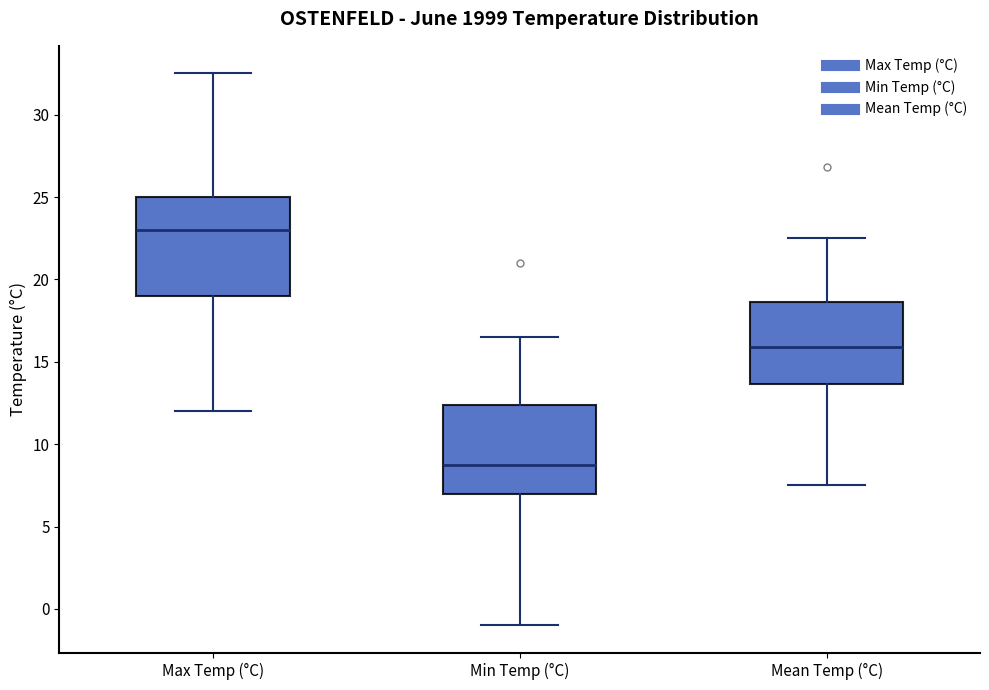

Reading left to right, read every box against the y-axis: the position of its median line, the range the box covers, and the ends of its whiskers. The values are not printed on the chart, so give them approximately, as read against the axis.

Max Temp (°C): median 23.0, box 19.0 to 25.0, whiskers 12.0 to 32.5
Min Temp (°C): median 9.0, box 7.0 to 12.5, whiskers -1.0 to 16.5
Mean Temp (°C): median 16.0, box 13.5 to 18.5, whiskers 7.5 to 22.5